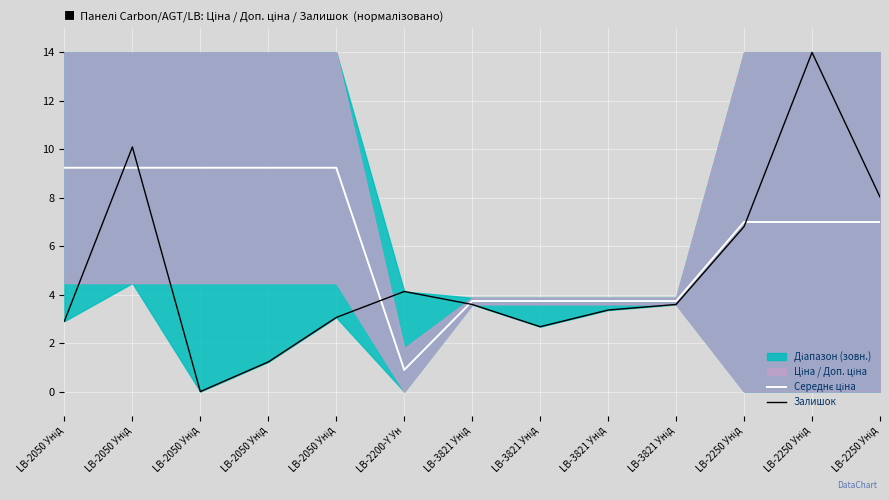

In Залишок, how many points are higher than both neighbors (excluding endpoints)?

3